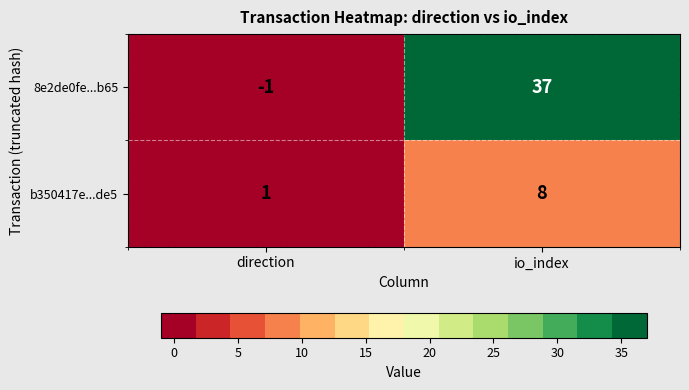

Rank the series by their maximum value, from lowest to highest.

b350417e...de5, 8e2de0fe...b65